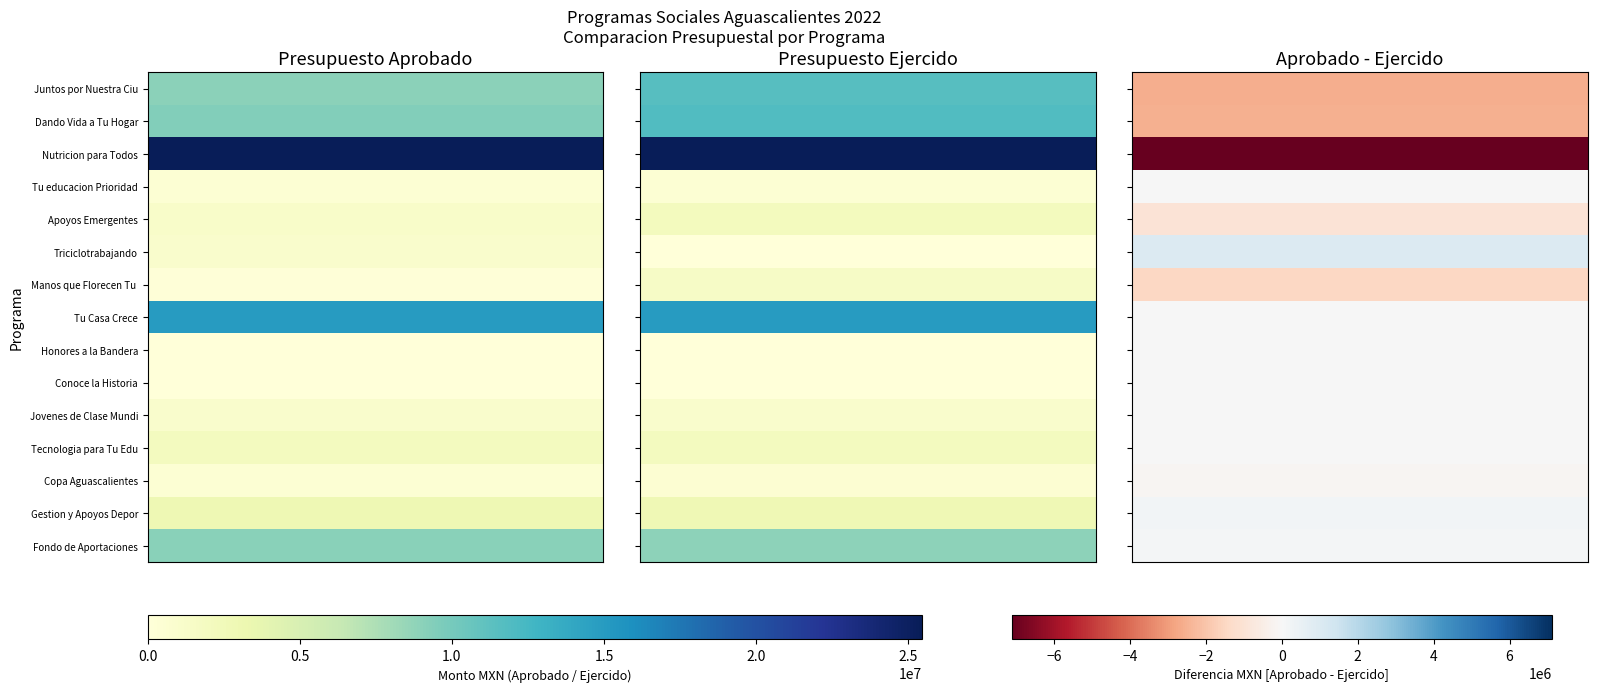

List the series in order of their peak value, lowest first.

Honores a la Bandera, Conoce la Historia, Tu educacion Prioridad de Todos, Copa Aguascalientes, Triciclotrabajando, Jovenes de Clase Mundial, Manos que Florecen Tu Vida, Tecnologia para Tu Educacion, Gestion y Apoyos Deportivos, Apoyos Emergentes, Fondo de Aportaciones, Juntos por Nuestra Ciudad, Dando Vida a Tu Hogar, Tu Casa Crece, Nutricion para Todos